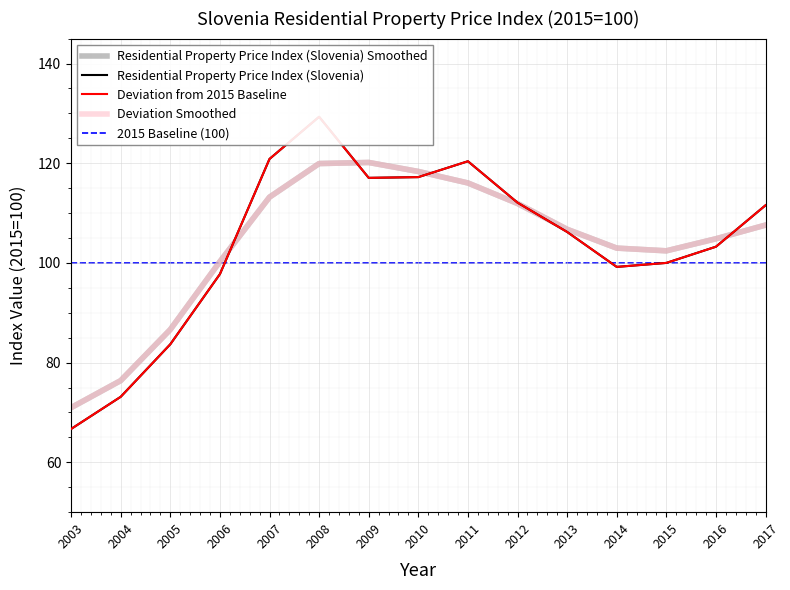

Is it true that the value at 2015 is 100.0?

True